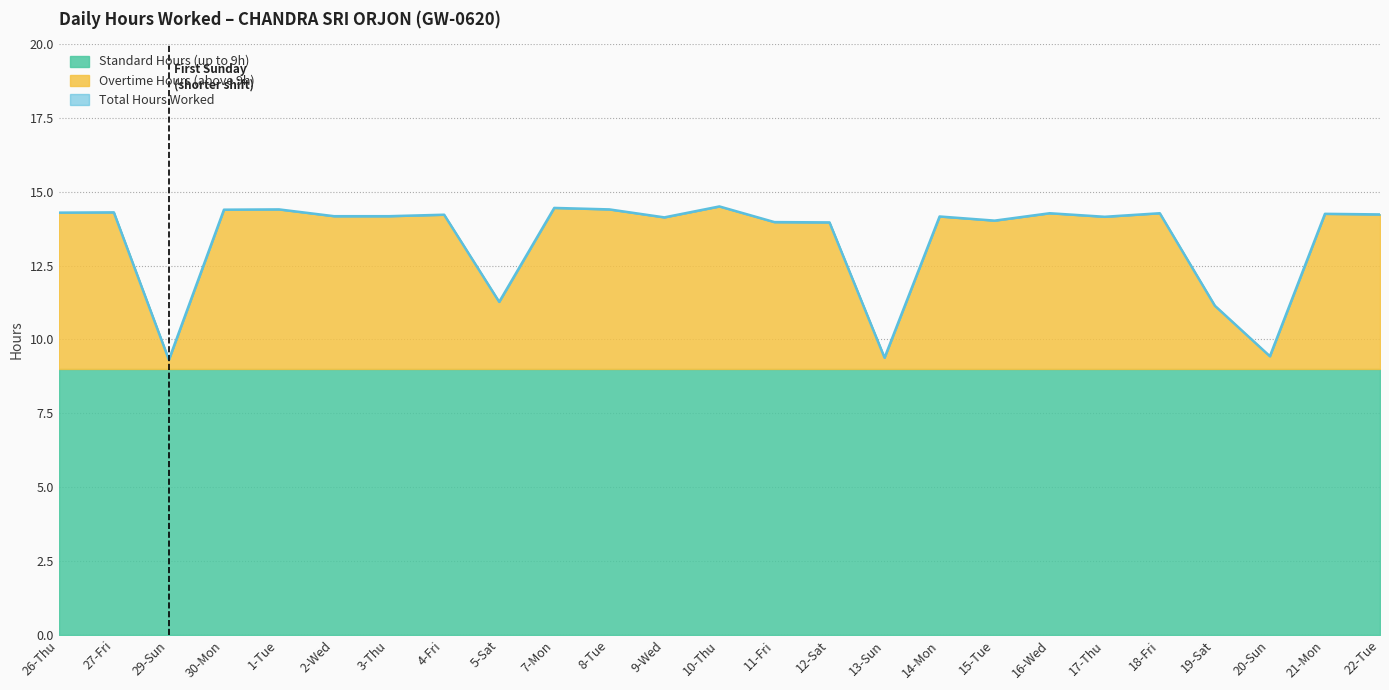

What is the label of the 24th point from the left?

21-Mon